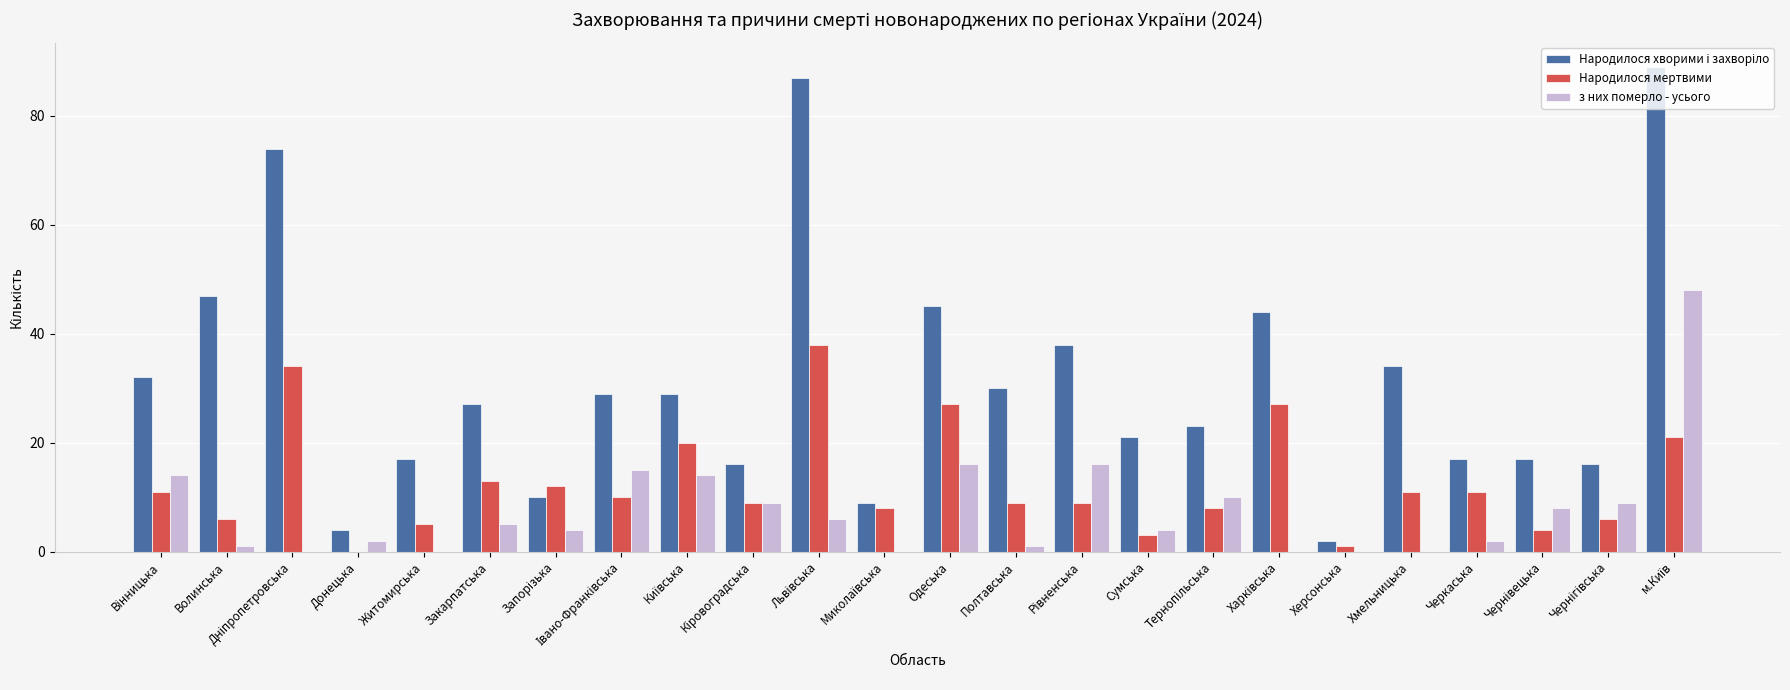

What is the sum of the Народилося мертвими values at Житомирська and Черкаська?

16